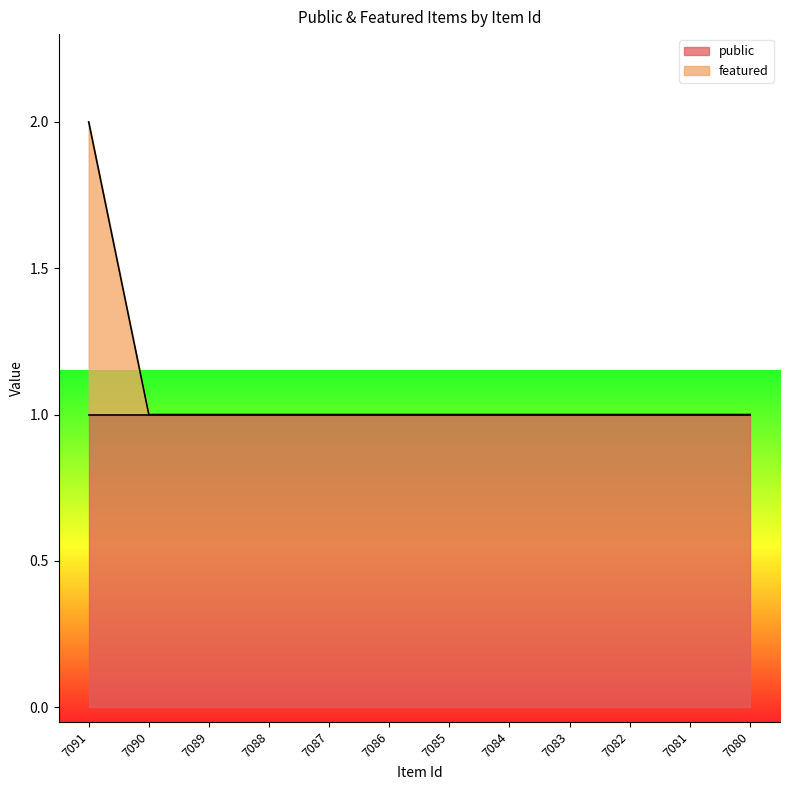

True or false: the data has more than 1 interior local peaks.

False